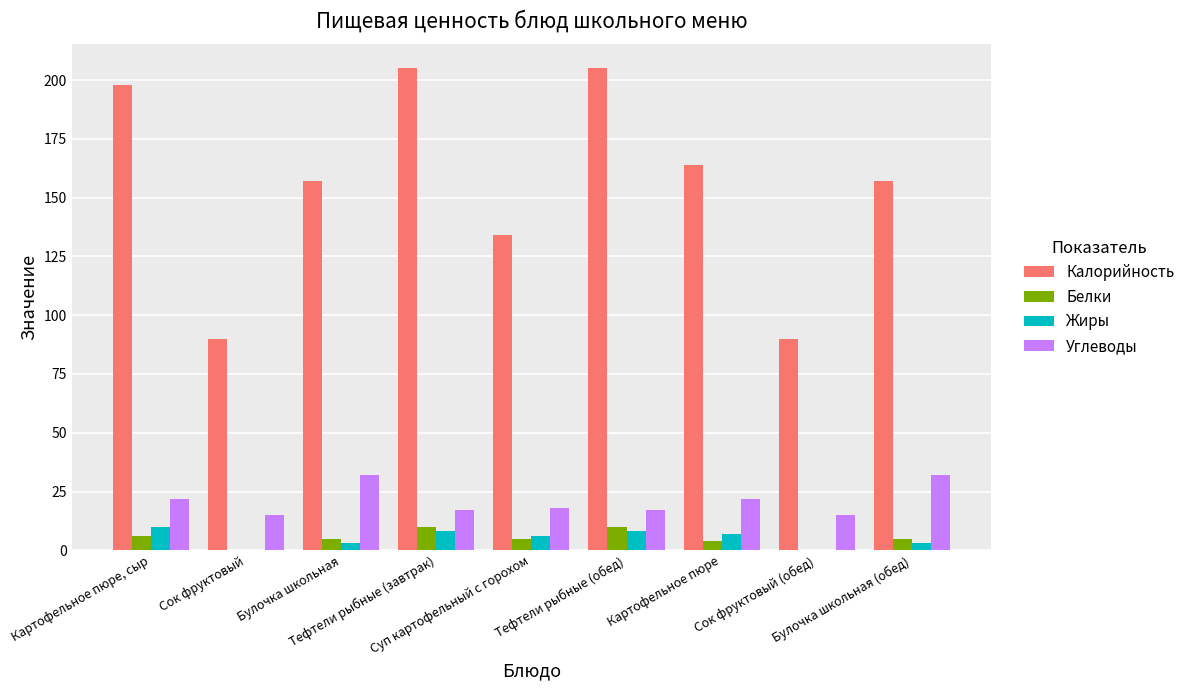

Which series has the widest spread of values?

Калорийность